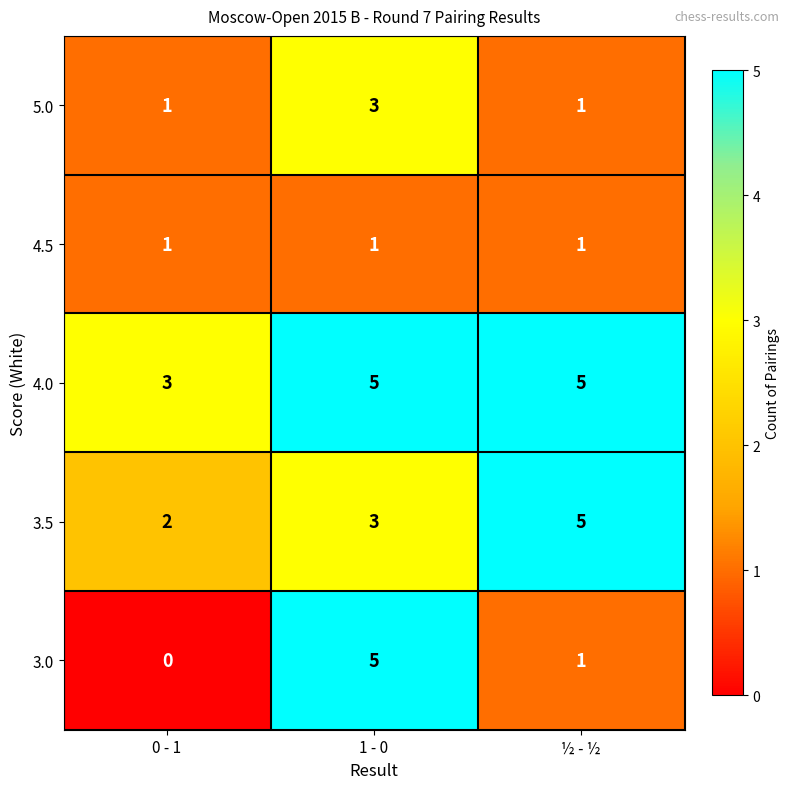

Which series has the largest total across all categories?

4.0